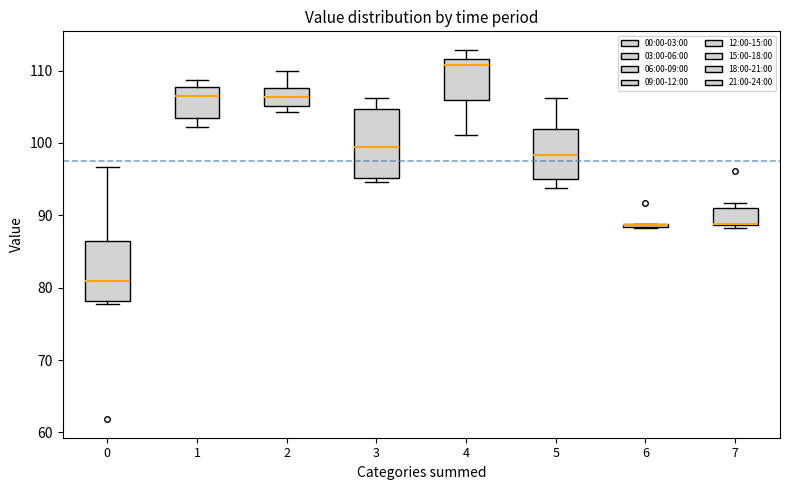

Where is the upper edge of the box at x = 5 on the y-axis? The values are not printed on the chart, so give them approximately, as read against the axis.

102